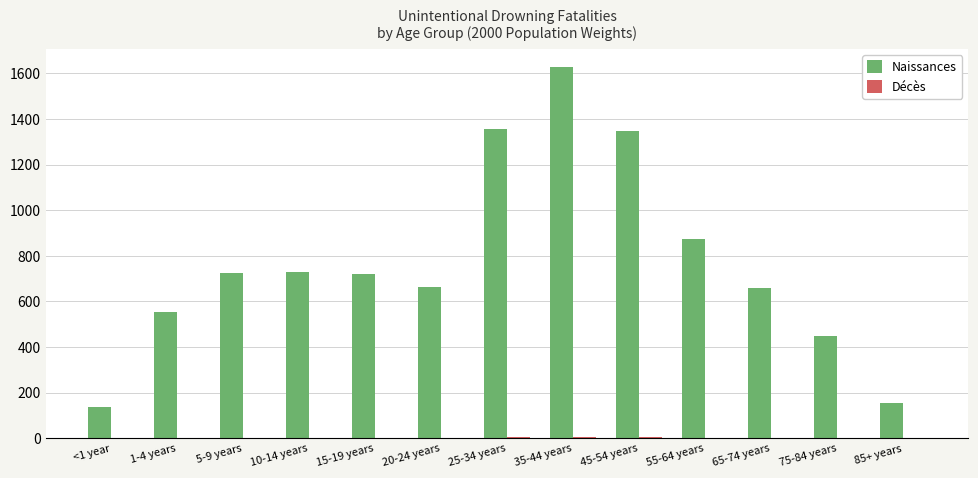

At which category does the chart reach its peak across all series?

35-44 years